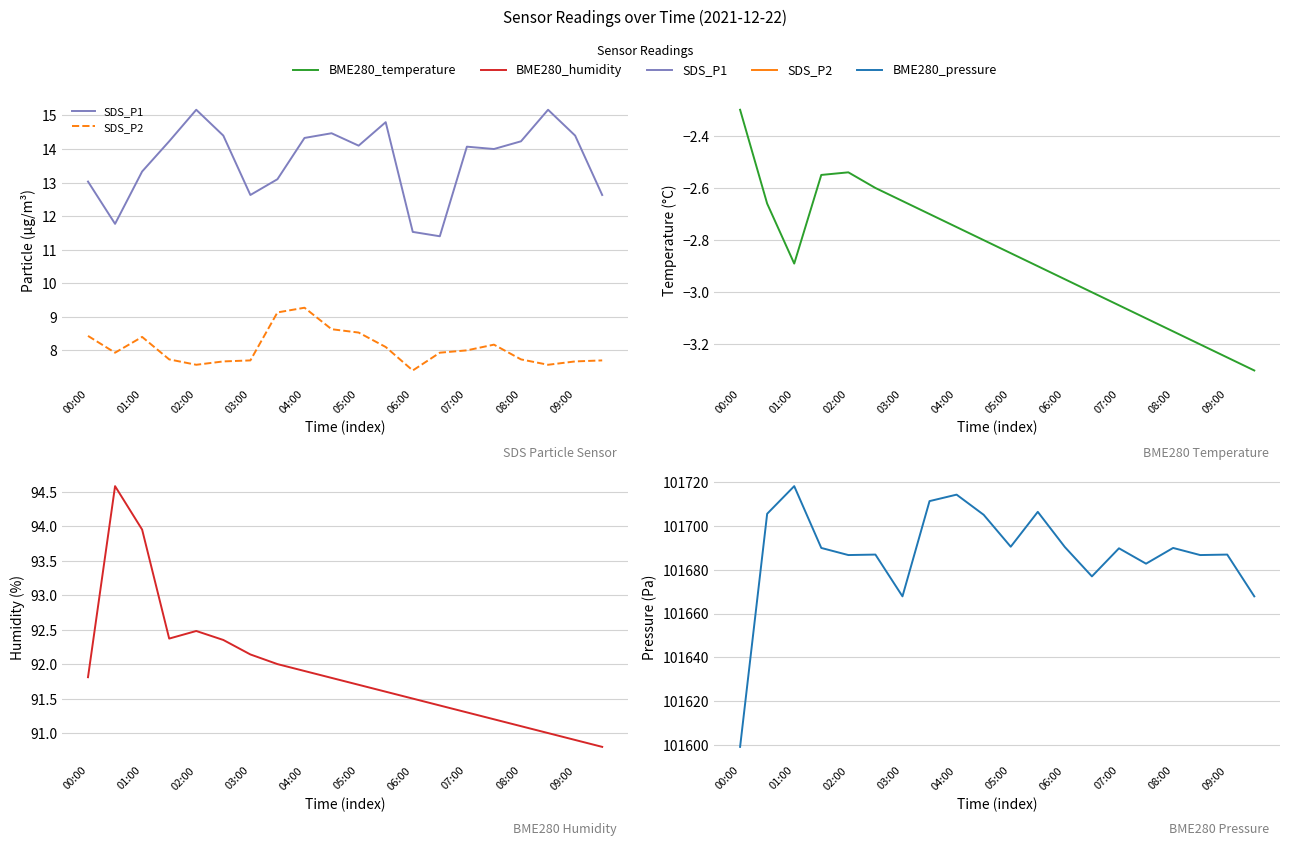

What is the difference between the maximum and second lowest values in the BME280_humidity series?

3.7